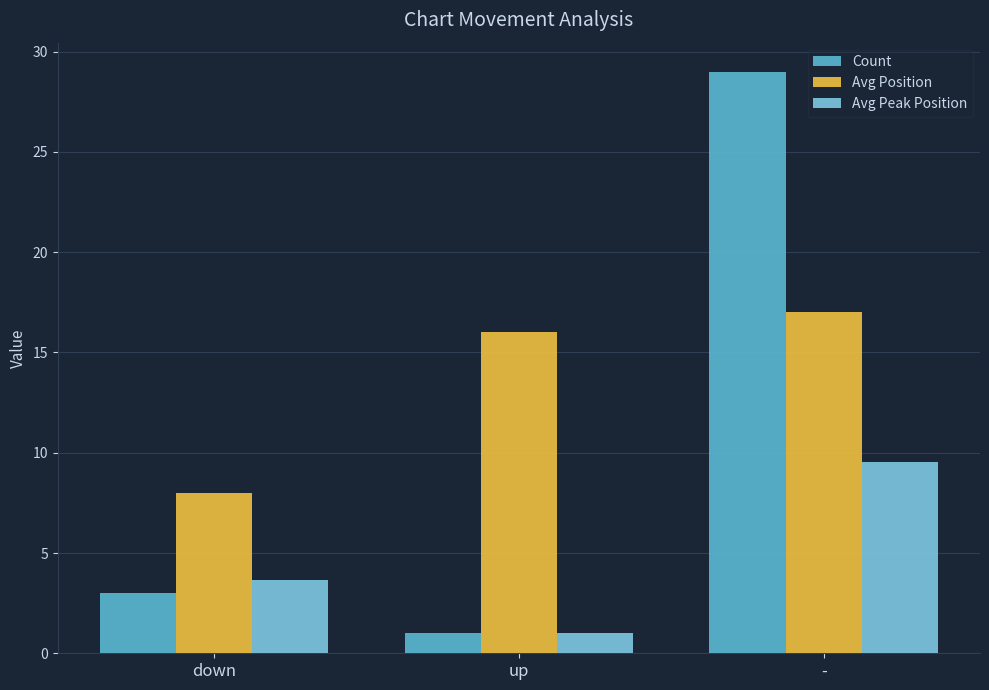

Rank the categories by Avg Peak Position value from highest to lowest.

-, down, up